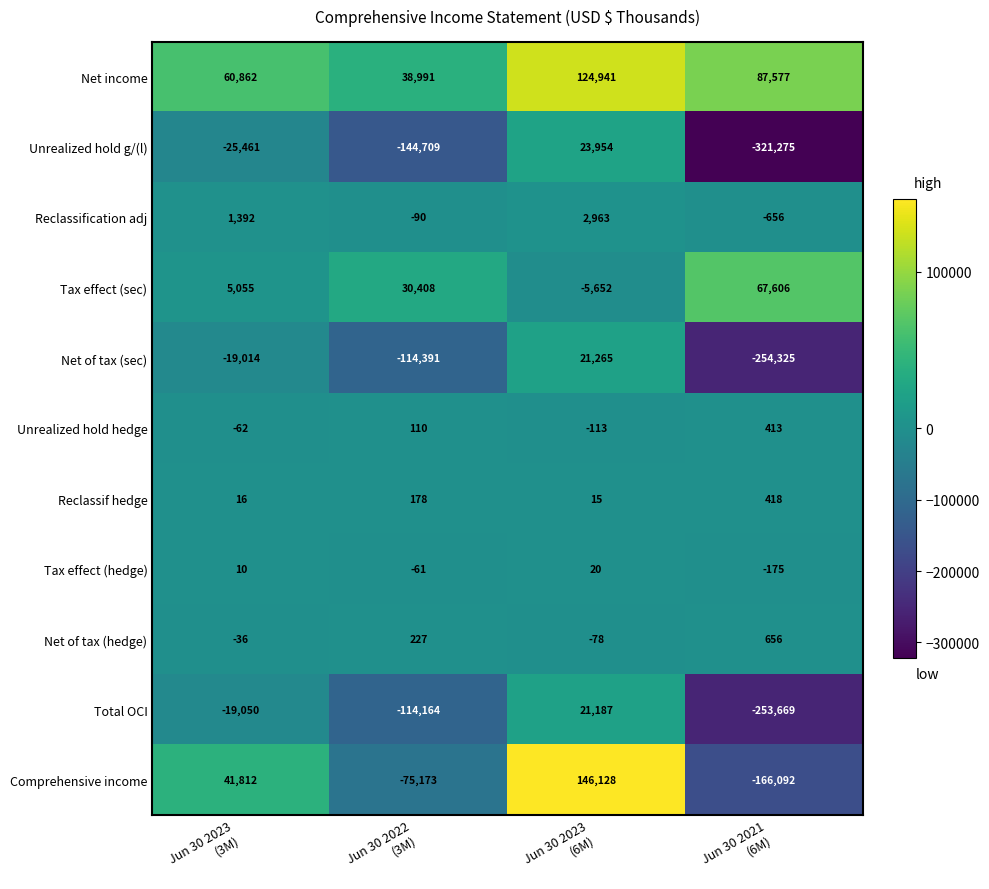

How many distinct data groups are displayed?

11